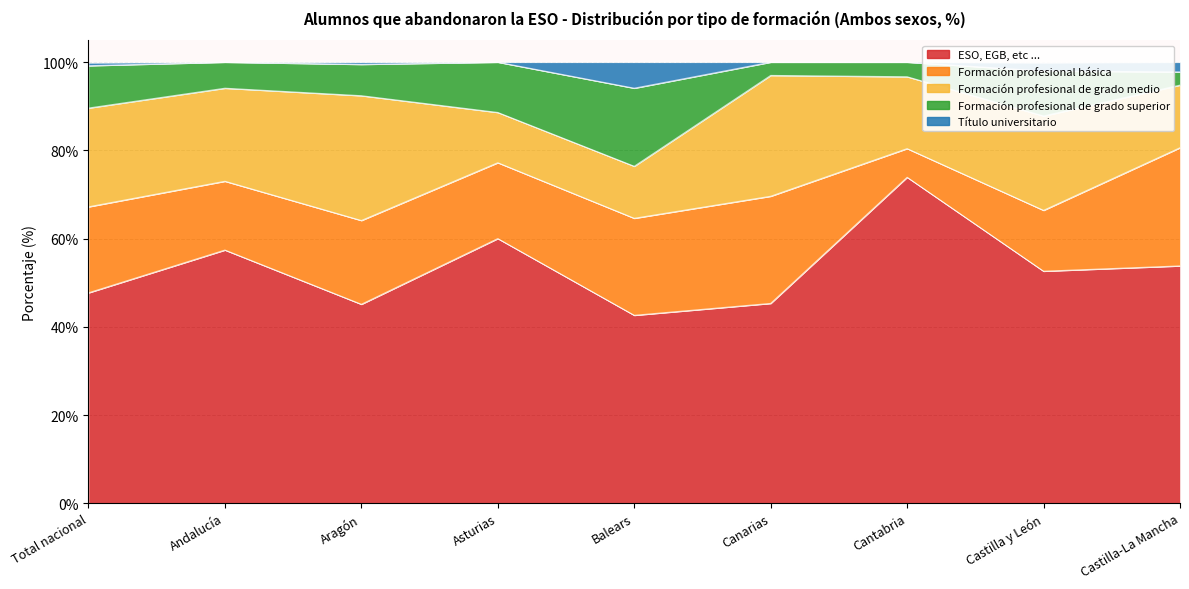

True or false: ESO, EGB, etc ... has a value of 73.9 at Cantabria.

True